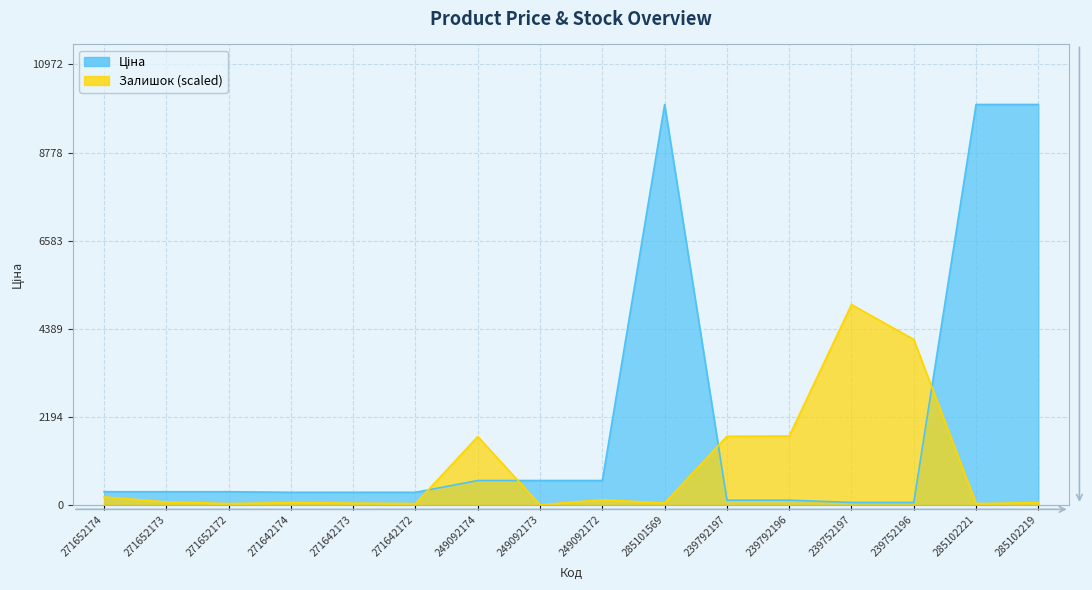

What is the value of the Залишок point at the 1st from the left?

194.8